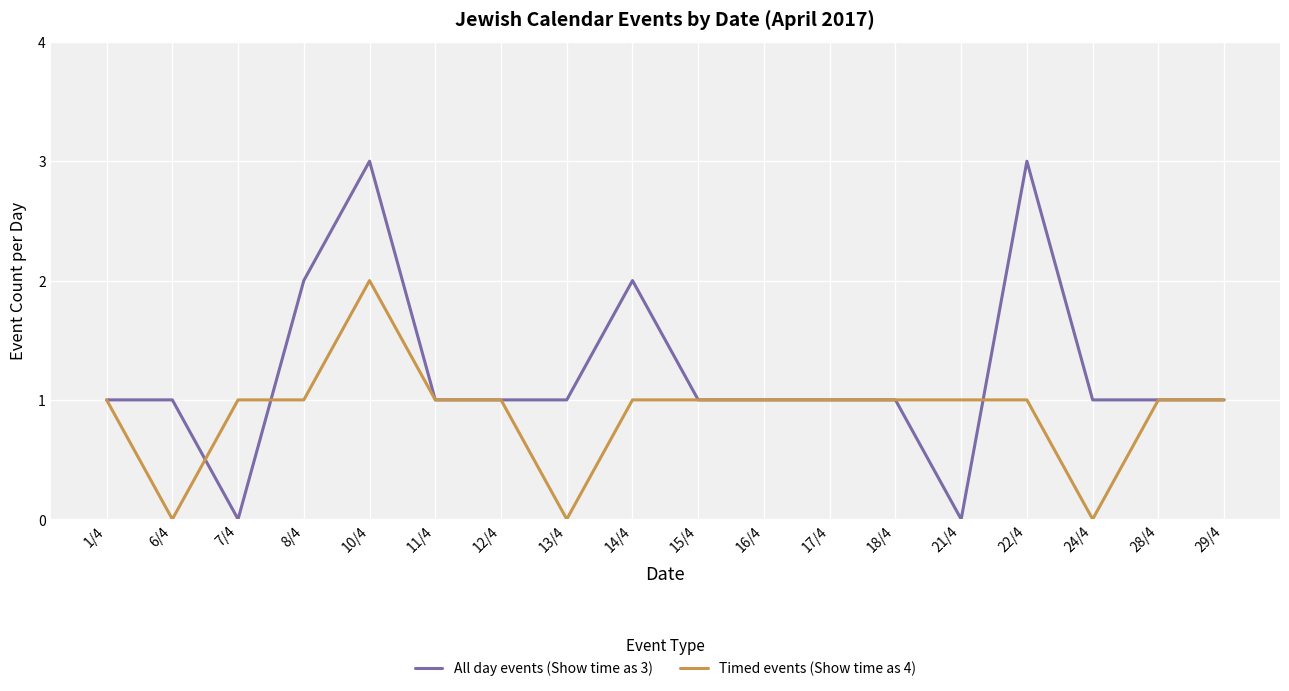

Reading left to right, list all the values displayed in this chart.

All day events (Show time as 3): 1	1	0	2	3	1	1	1	2	1	1	1	1	0	3	1	1	1
Timed events (Show time as 4): 1	0	1	1	2	1	1	0	1	1	1	1	1	1	1	0	1	1